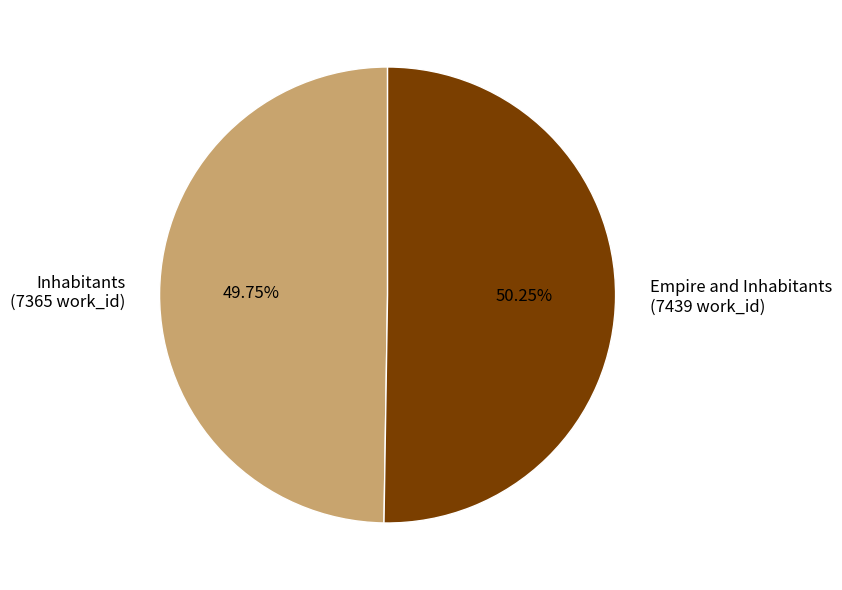

Approximately how many times larger is the value at Empire and Inhabitants (7439 work_id) compared to Inhabitants (7365 work_id)?

1.0